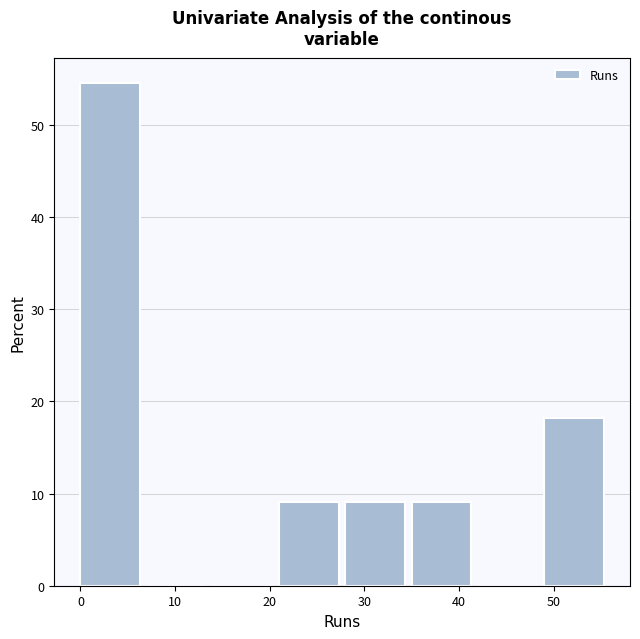

Which range on the x-axis has the tallest bar?

0 to 7